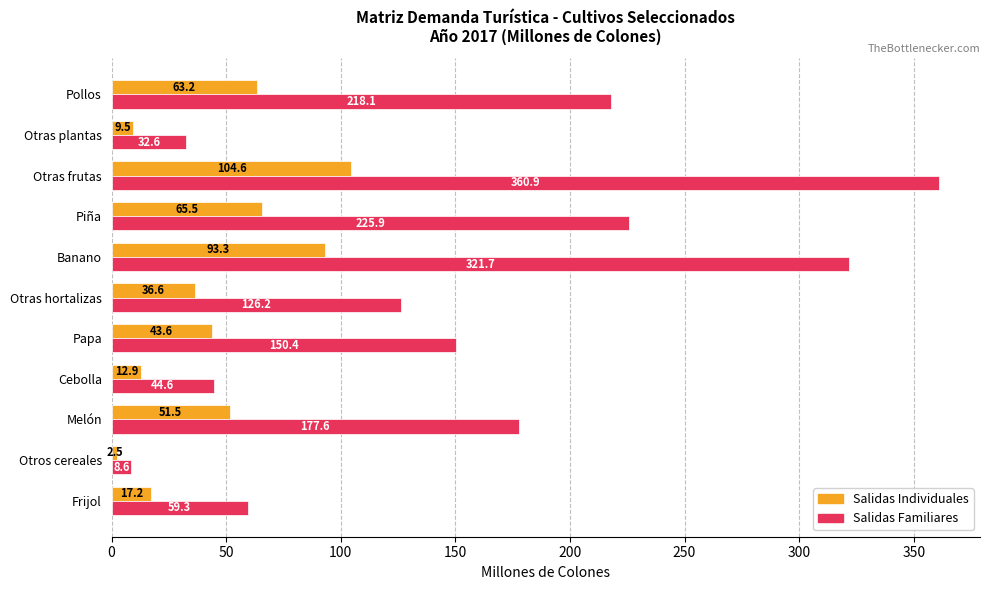

What is the difference between the second highest and second lowest values in the Salidas Individuales series?

83.8